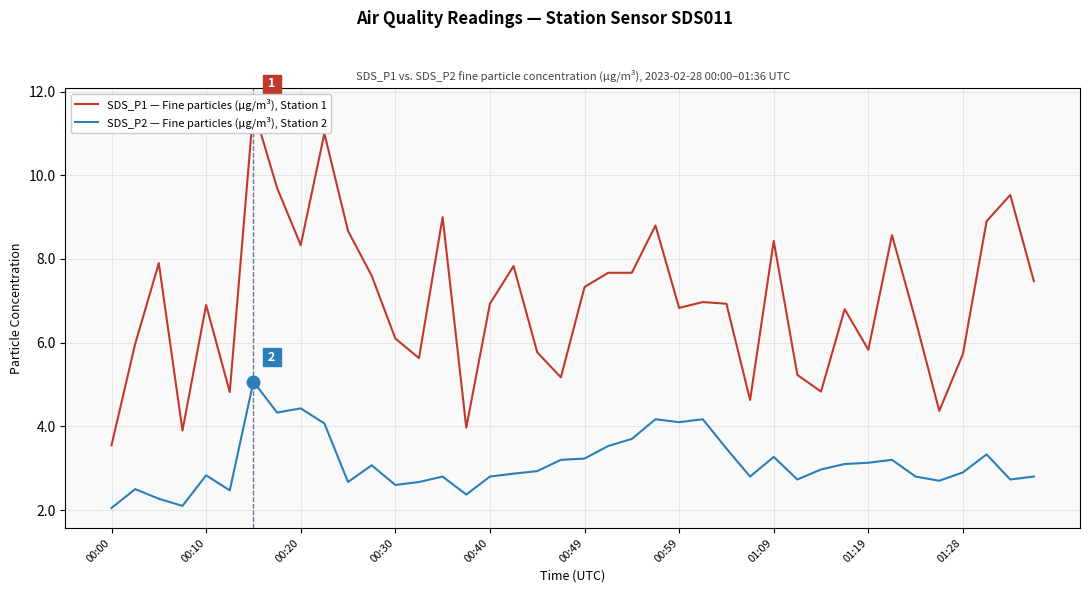

What is the label of the 40th point from the right?

00:00